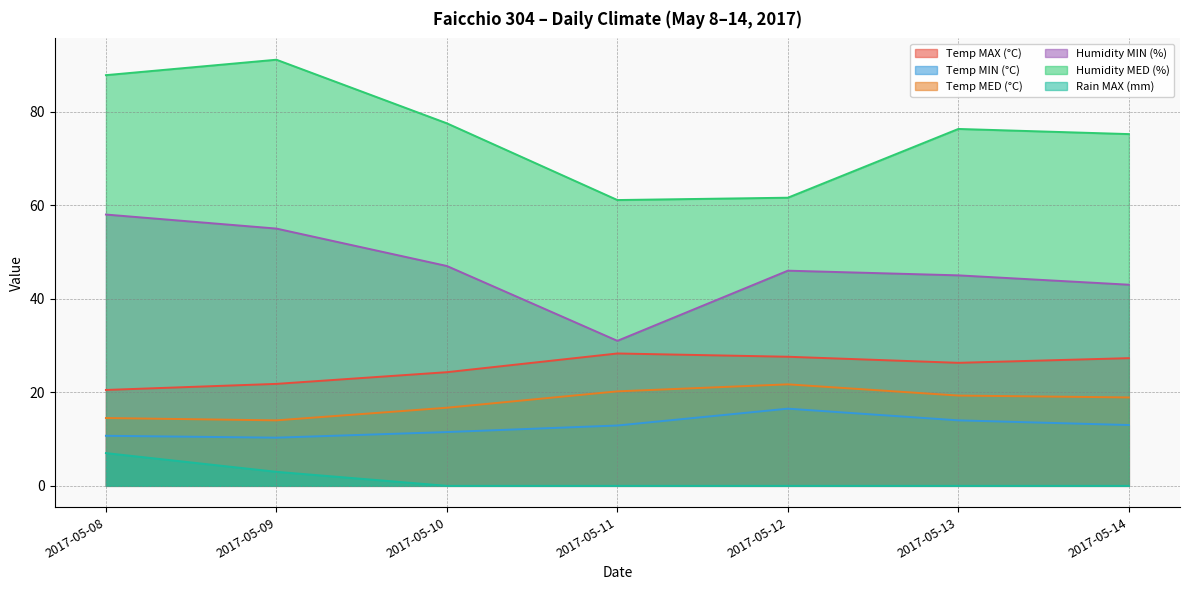

Where is the first local minimum for Humidity MIN (%)?

2017-05-11